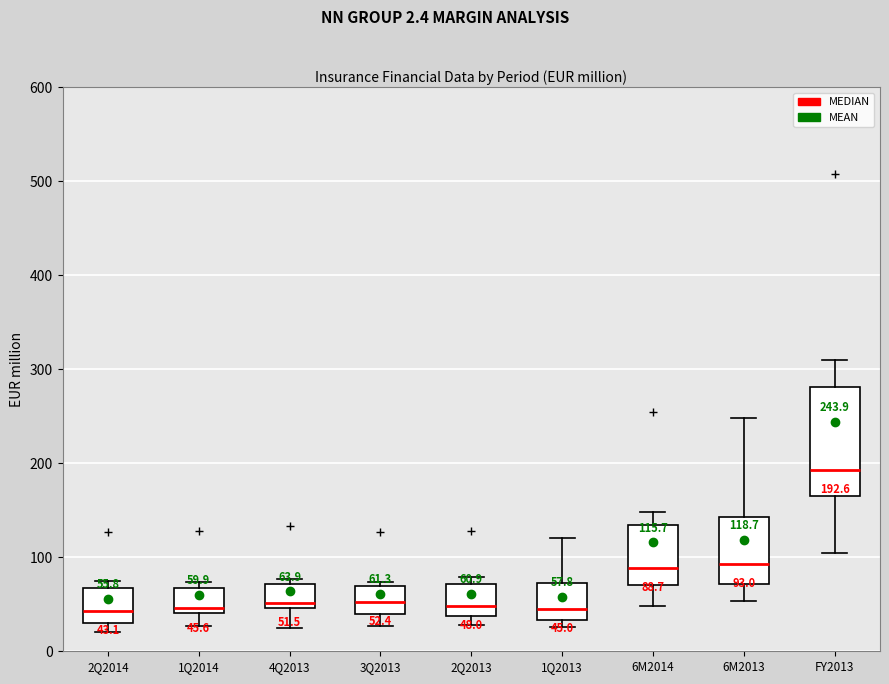

Comparing the boxes themselves (not the whiskers), which one is the tallest?

FY2013